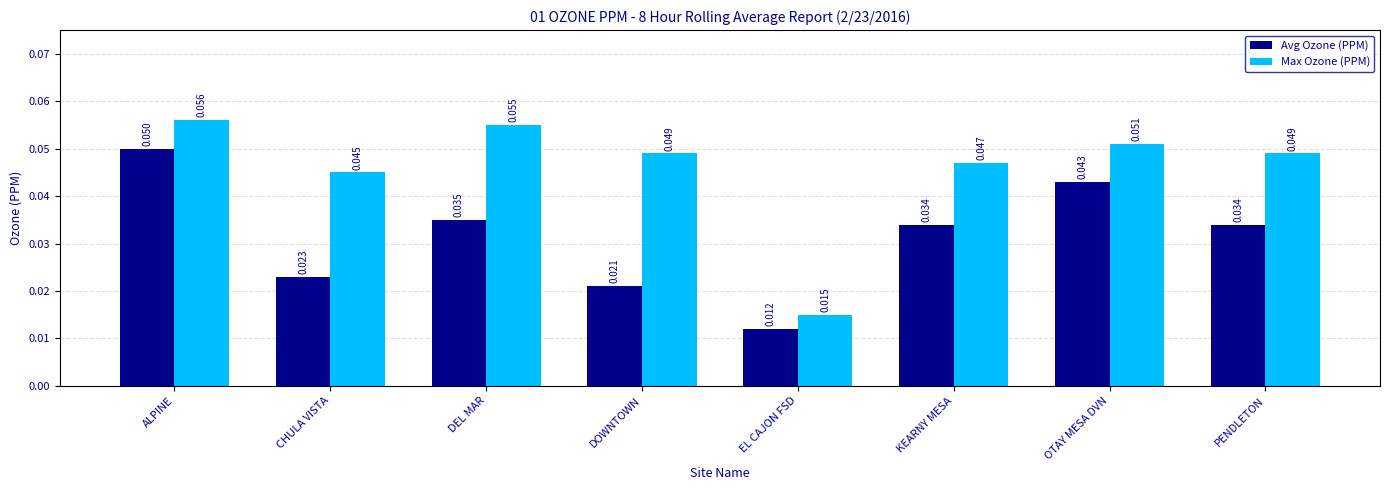

Is the value of Max Ozone (PPM) at DOWNTOWN greater than the value of Avg Ozone (PPM) at CHULA VISTA?

Yes